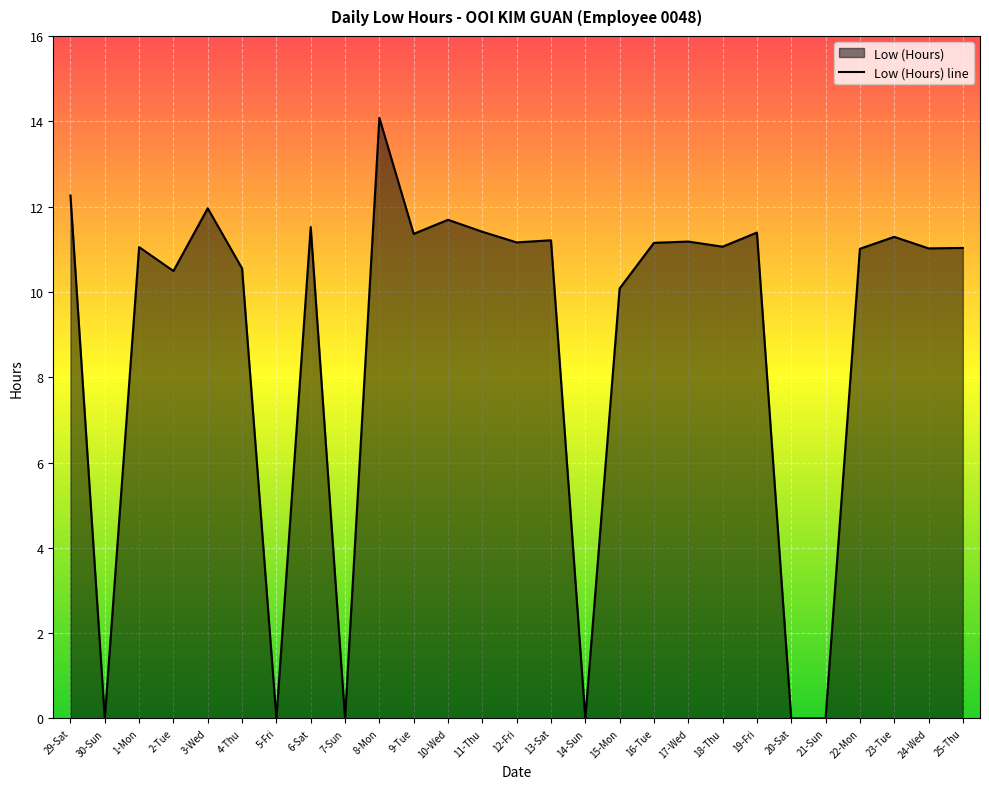

What is the change in value from 29-Sat to 17-Wed?

-1.1